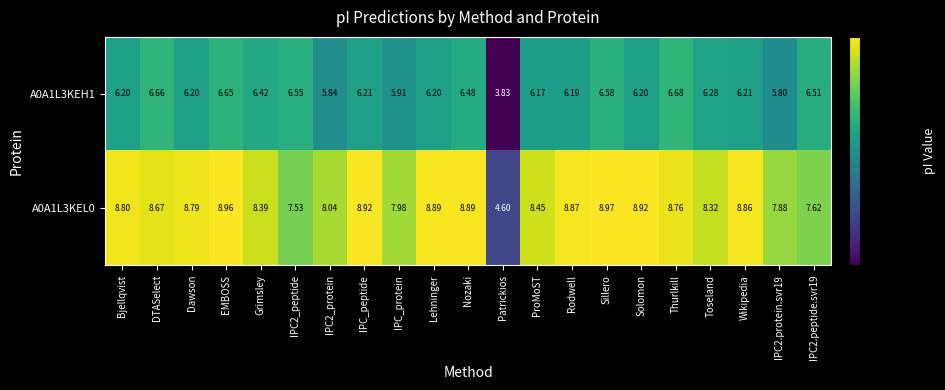

Rank the series by their average value, from lowest to highest.

A0A1L3KEH1, A0A1L3KEL0